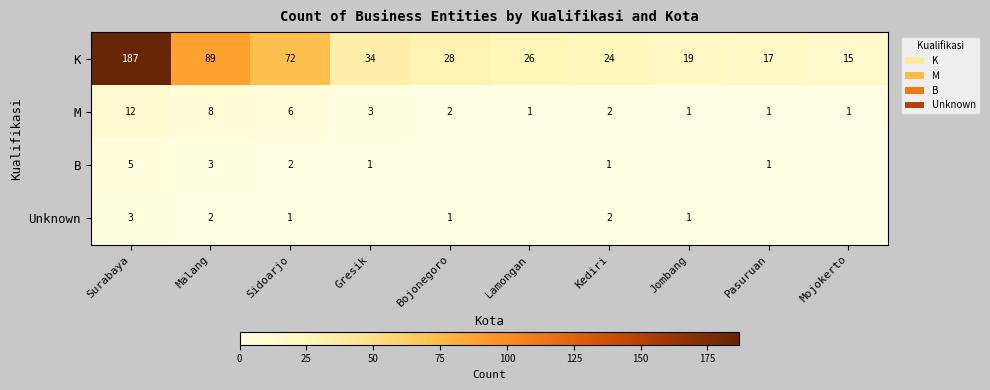

What is the difference between the highest and lowest values at Malang?

87